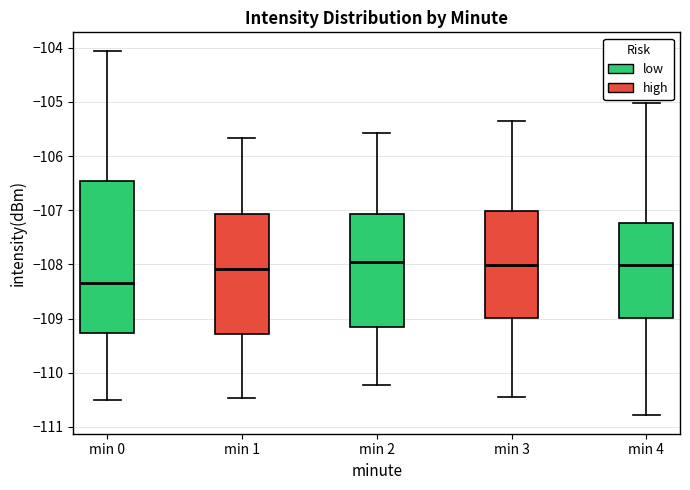

Reading left to right, transcribe this box plot: for each box, give where its median line is, the range the box spans, and where its two whiskers end, as read against the y-axis. The values are not printed on the chart, so give them approximately, as read against the axis.

min 0: median -108.3, box -109.3 to -106.5, whiskers -110.5 to -104.1
min 1: median -108.1, box -109.3 to -107.1, whiskers -110.5 to -105.7
min 2: median -108.0, box -109.2 to -107.1, whiskers -110.2 to -105.6
min 3: median -108.0, box -109.0 to -107.0, whiskers -110.5 to -105.3
min 4: median -108.0, box -109.0 to -107.2, whiskers -110.8 to -105.0